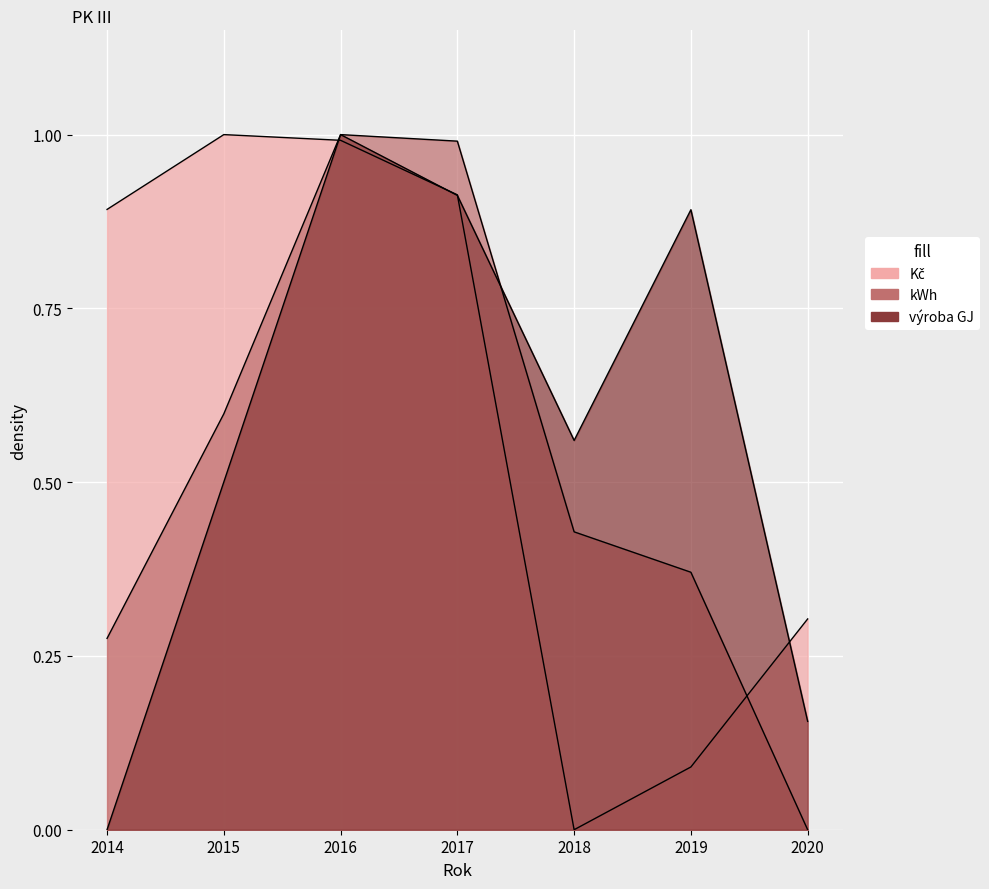

True or false: výroba GJ and kWh cross at least once.

True